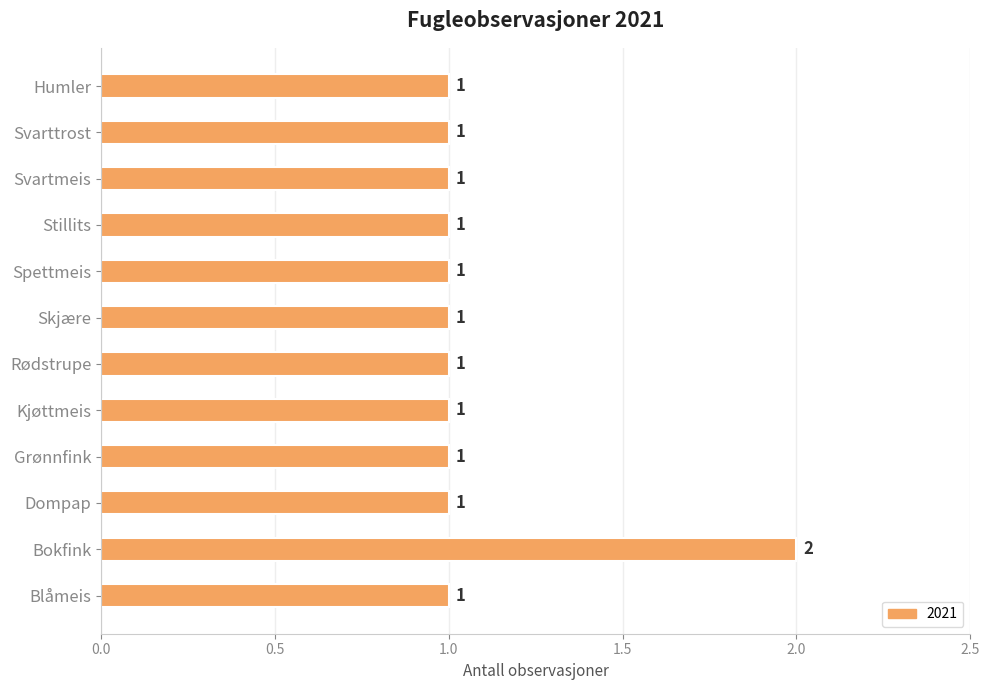

Reading bottom to top, transcribe all the data shown in this chart.

Blåmeis=1	Bokfink=2	Dompap=1	Grønnfink=1	Kjøttmeis=1	Rødstrupe=1	Skjære=1	Spettmeis=1	Stillits=1	Svartmeis=1	Svarttrost=1	Humler=1